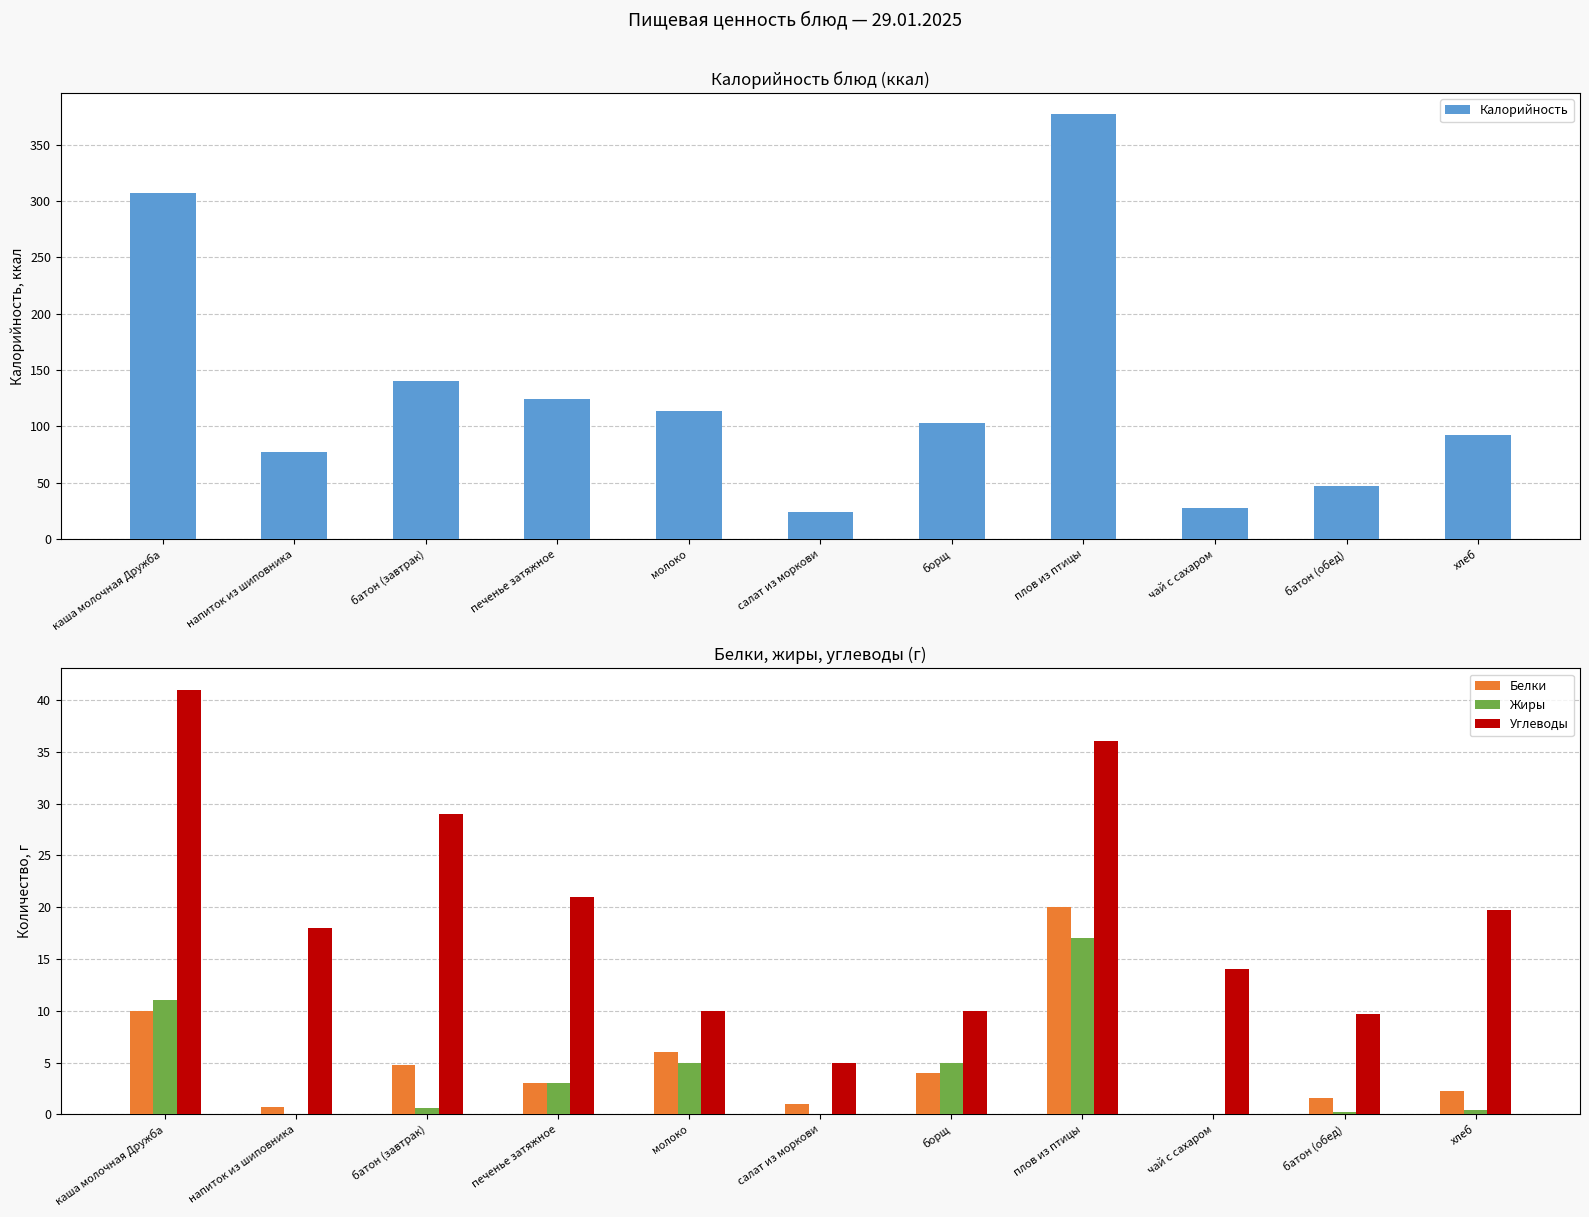

At which label does Жиры reach its peak?

плов из птицы